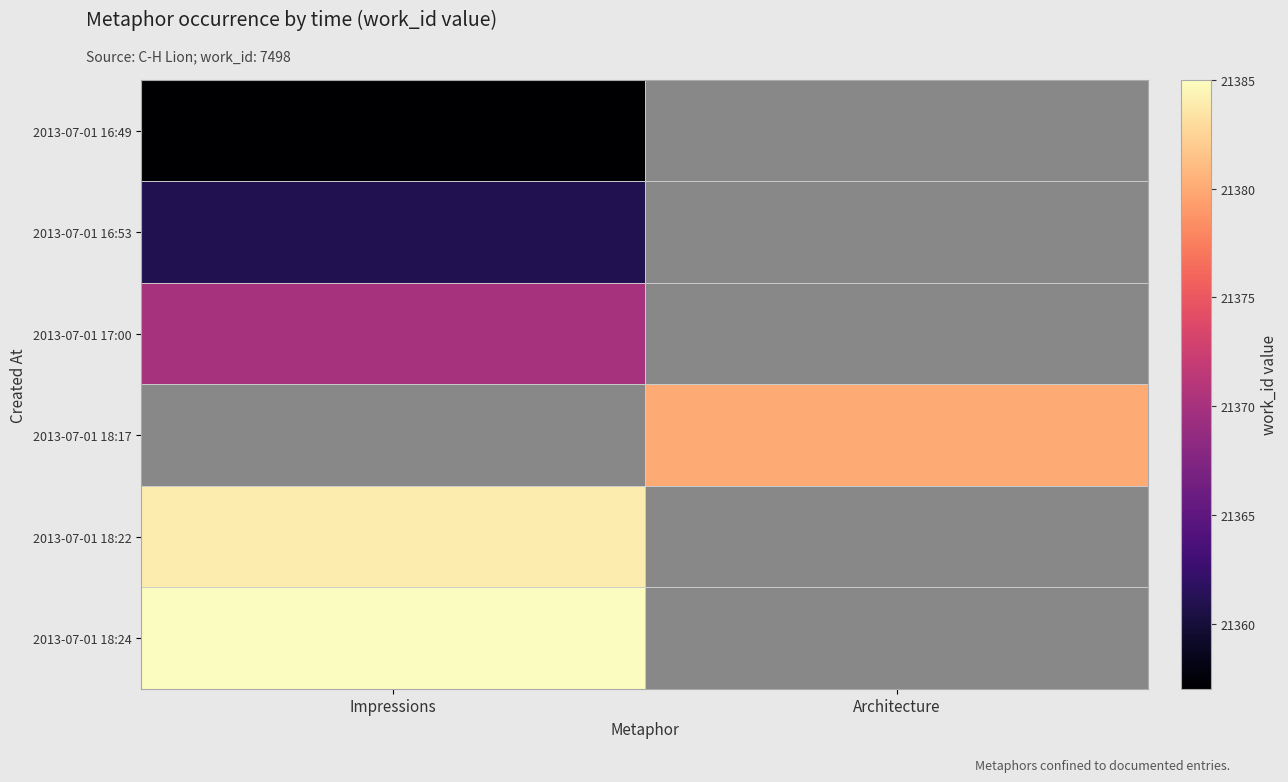

How many series are shown in this chart?

6